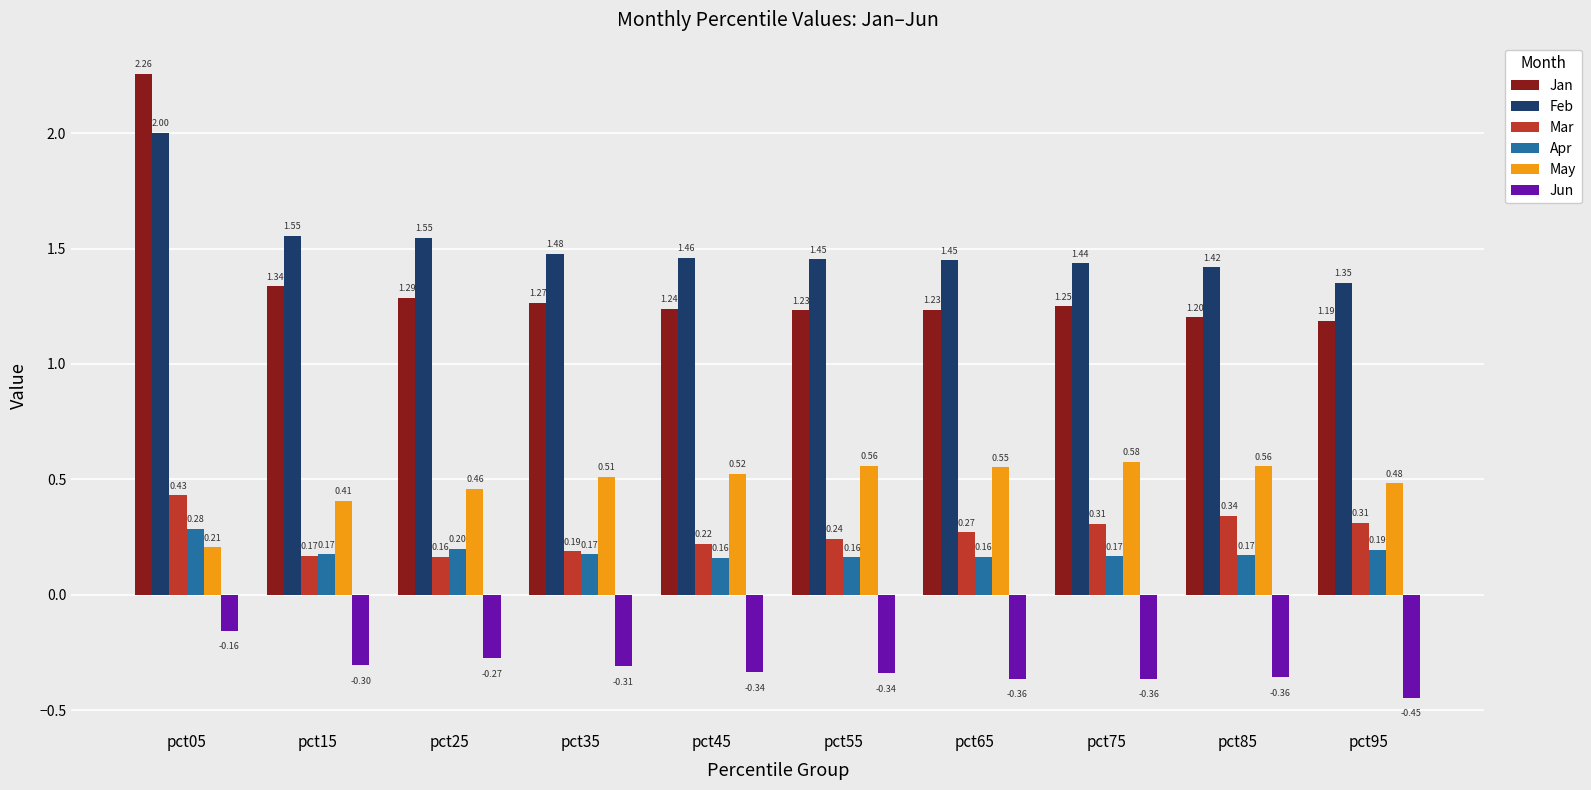

What is the minimum value for May?

0.2